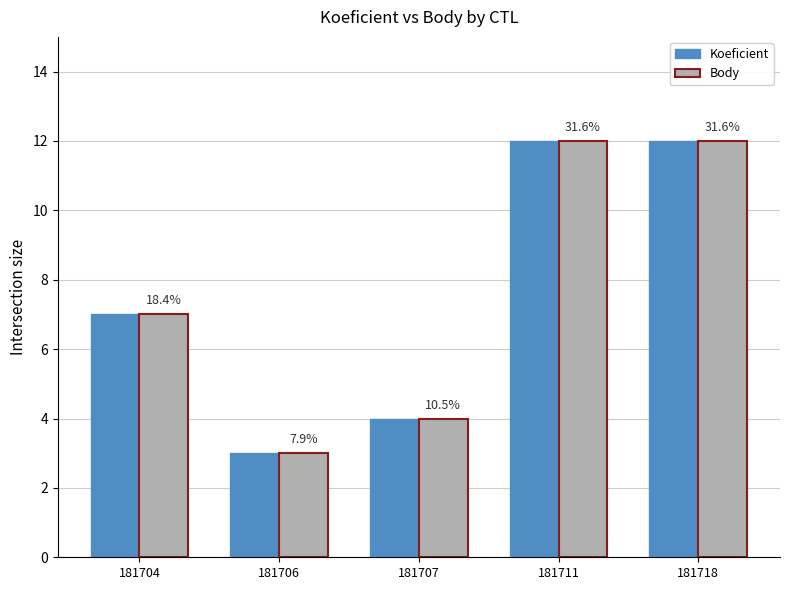

Between 181707 and 181718, which is larger?

181718